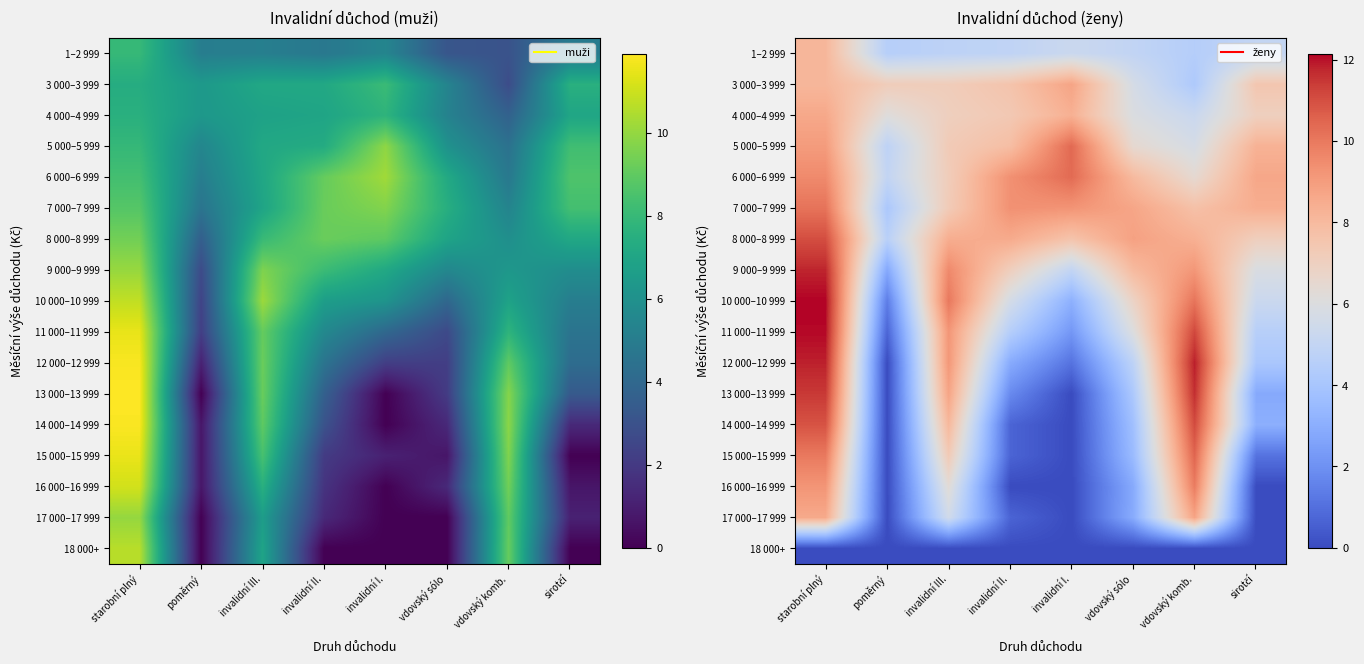

How many data points in 4 000–4 999 are less than 7?

3